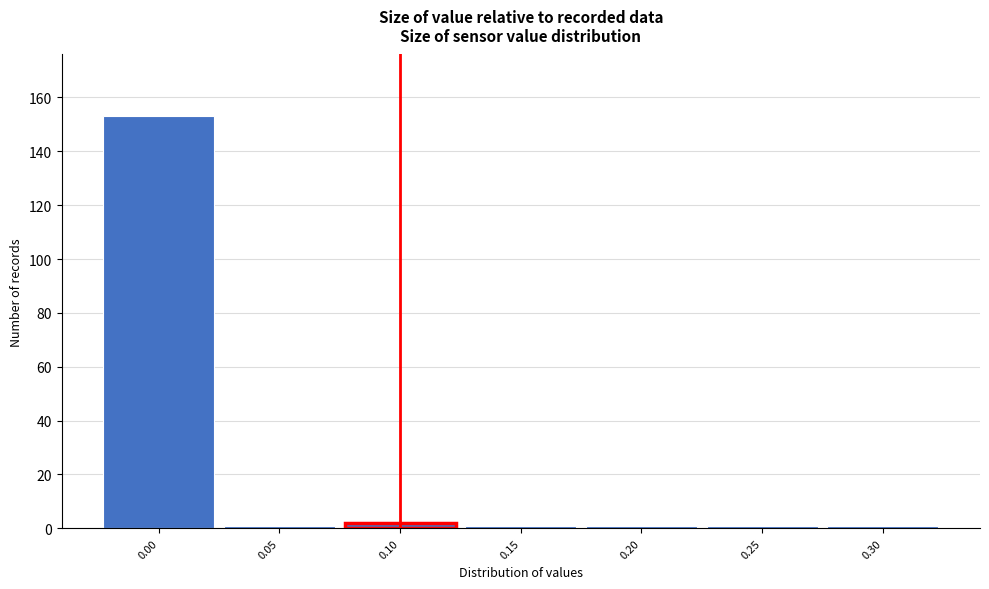

Reading left to right, transcribe this chart: for each bar, give the range it covers on the x-axis and its height. The values are not printed on the chart, so give them approximately, as read against the axis.

-0.025 to 0.025: 154
0.025 to 0.075: under 2
0.075 to 0.125: 2
0.125 to 0.175: under 2
0.175 to 0.225: under 2
0.225 to 0.275: under 2
0.275 to 0.325: under 2